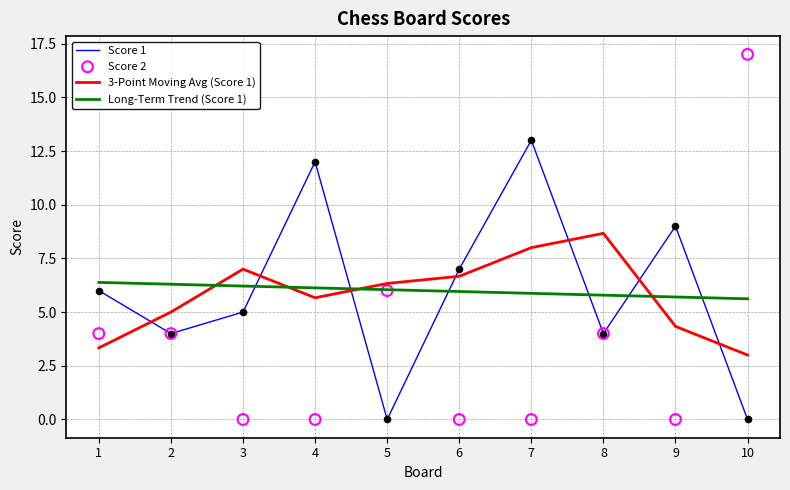

What is the total value across all series at 8?

22.5